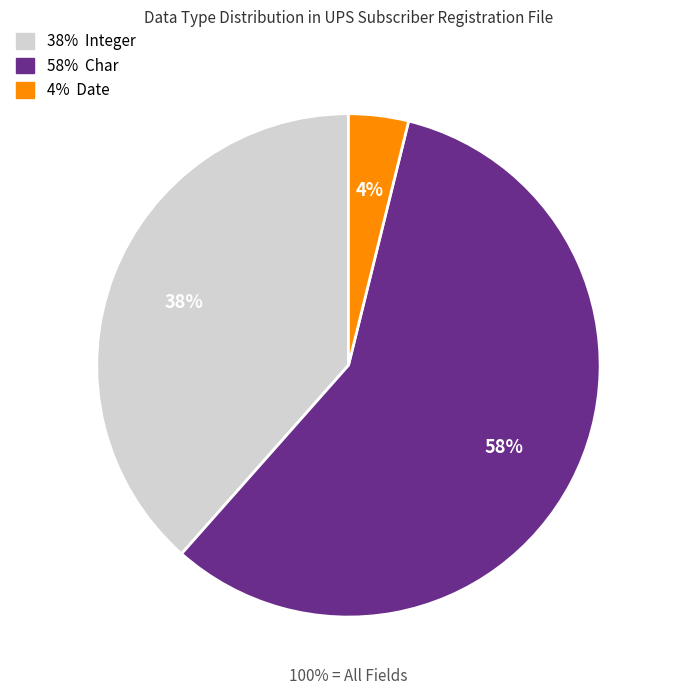

Does any single category account for the majority?

Yes